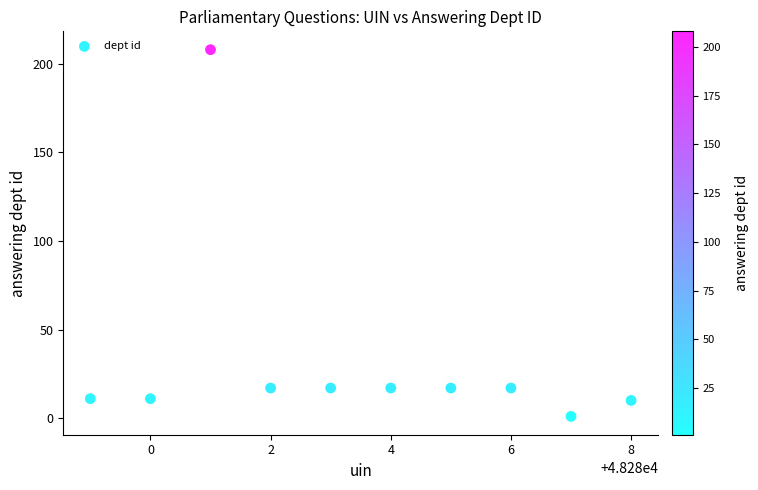

What is the average Y value?

33